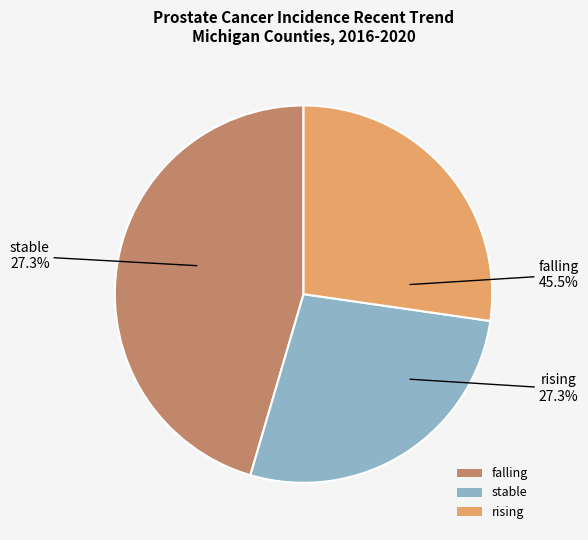

Count the number of slices in the pie.

3